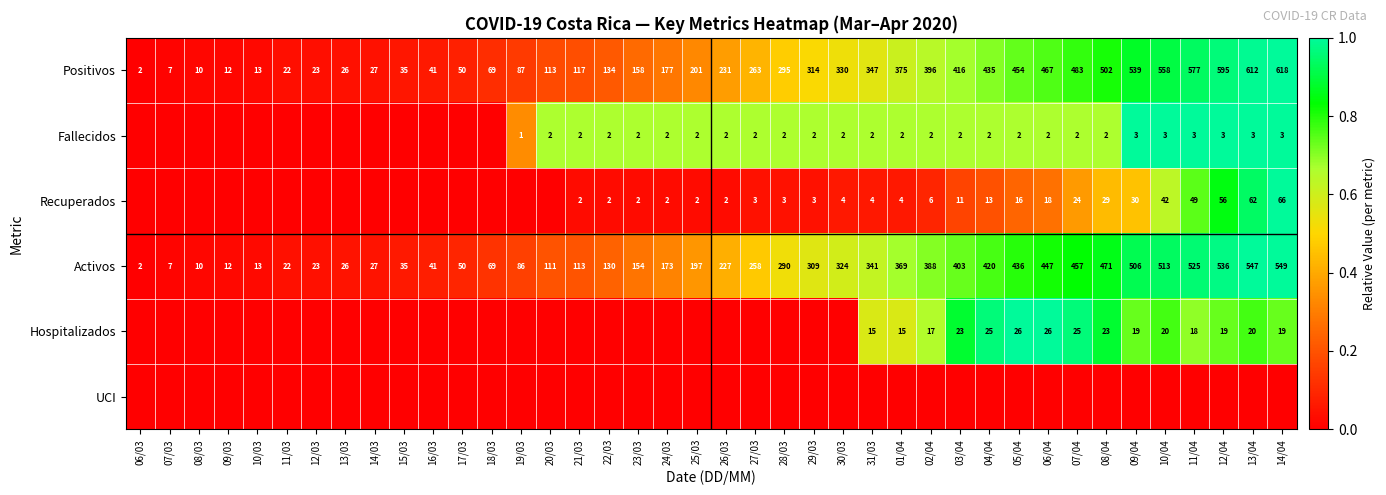

What is the average value of the Positivos series?

253